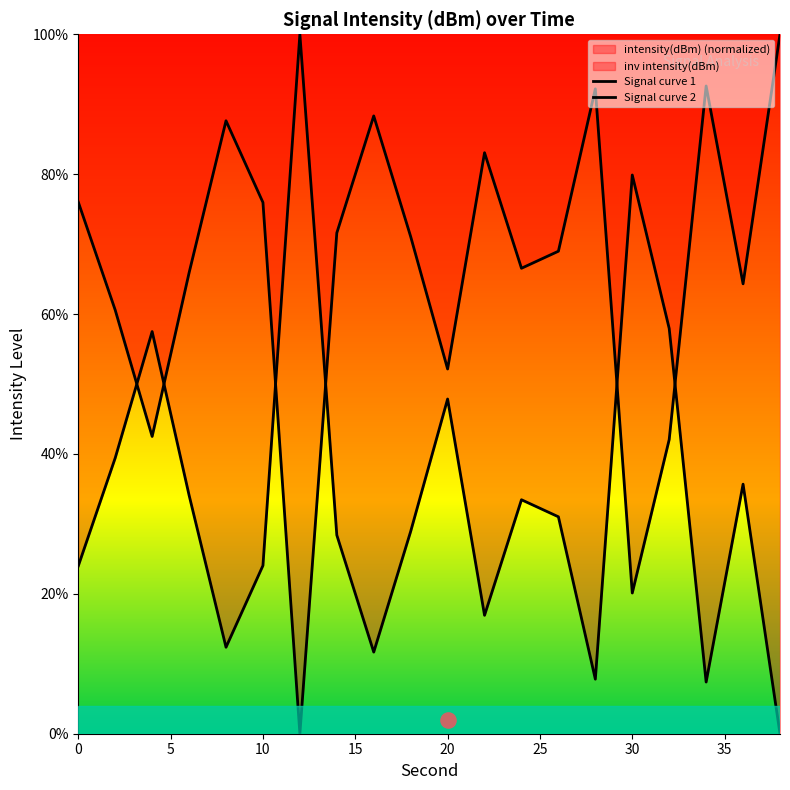

Approximately how many times larger is the value at 20 compared to 8?

3.9